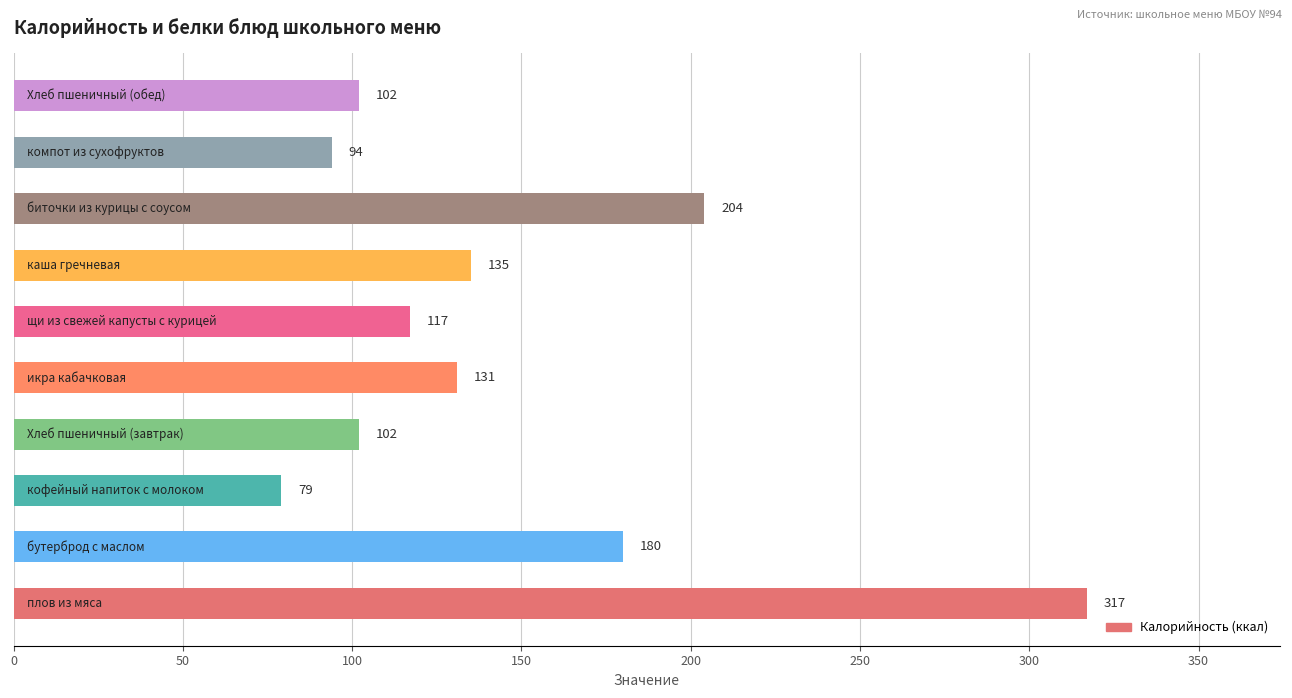

What is the maximum value shown in the chart?

317